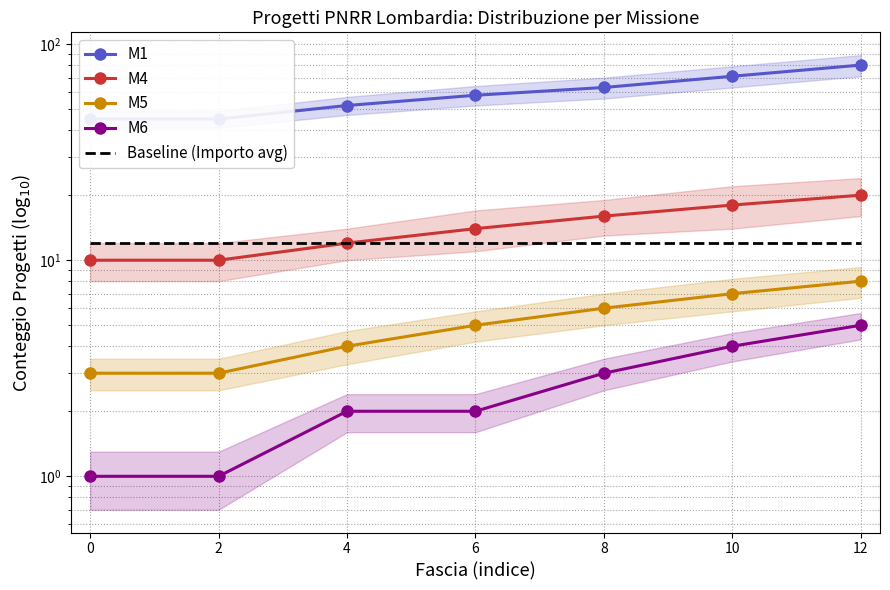

Which series changed the most between 6 and 8?

M1